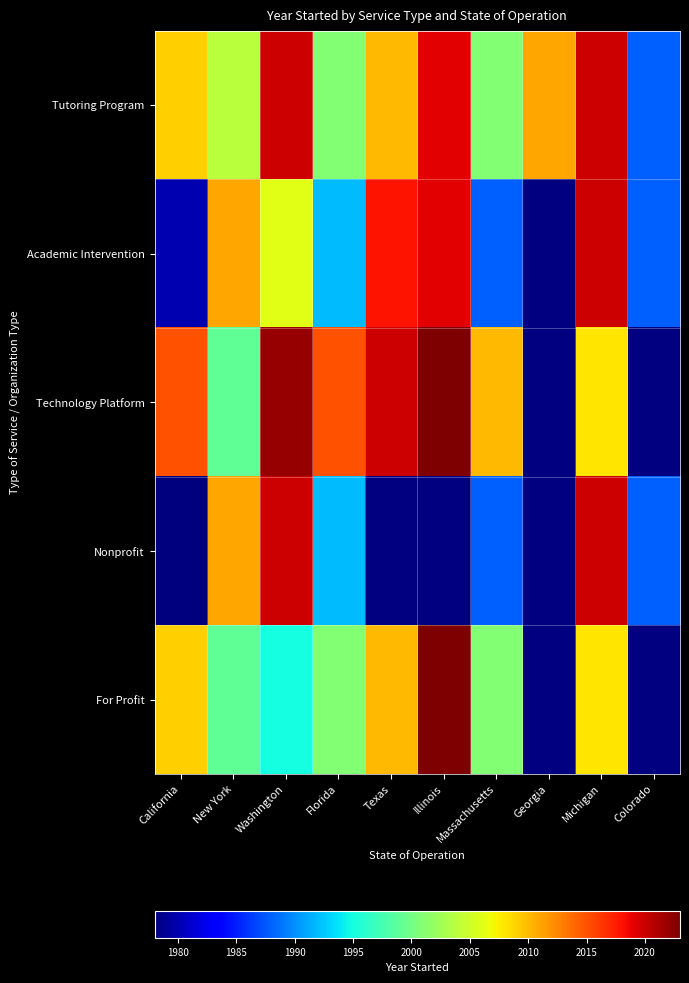

How many data points in Tutoring Program are above 2010?

4